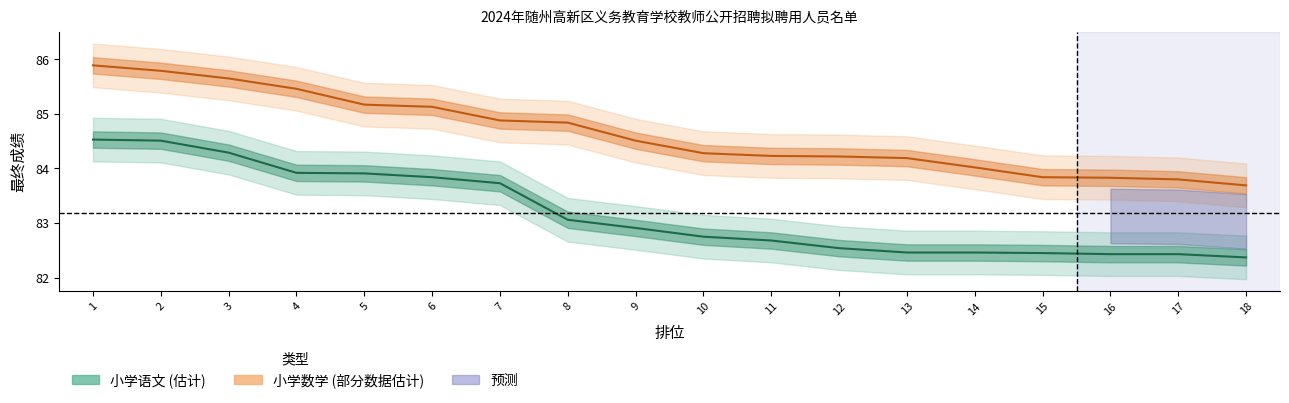

What is the value of the 小学语文 point at the 11th from the left?

82.7